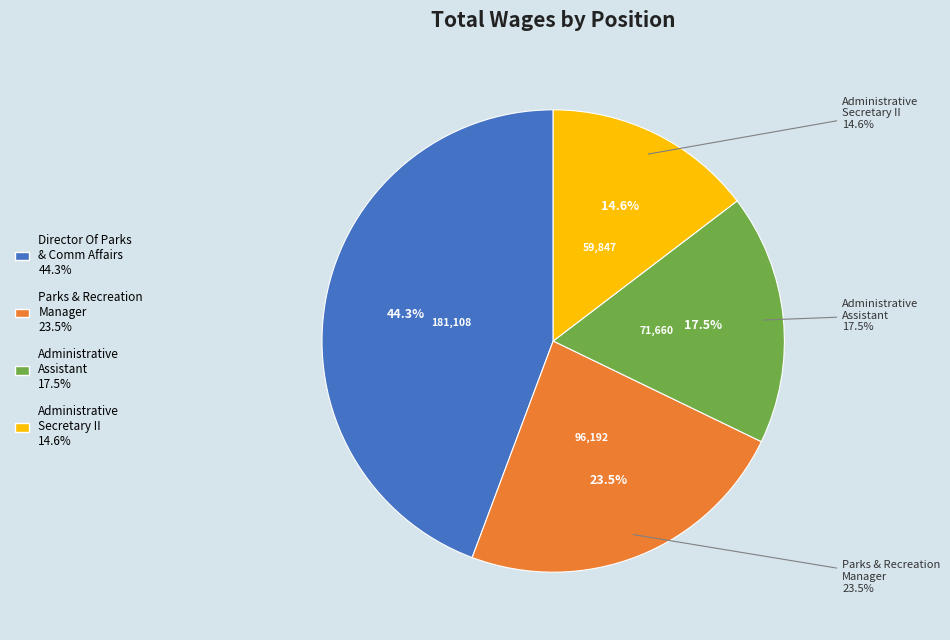

Rank the categories by value from highest to lowest.

Director Of Parks & Comm Affairs, Parks & Recreation Manager, Administrative Assistant, Administrative Secretary II